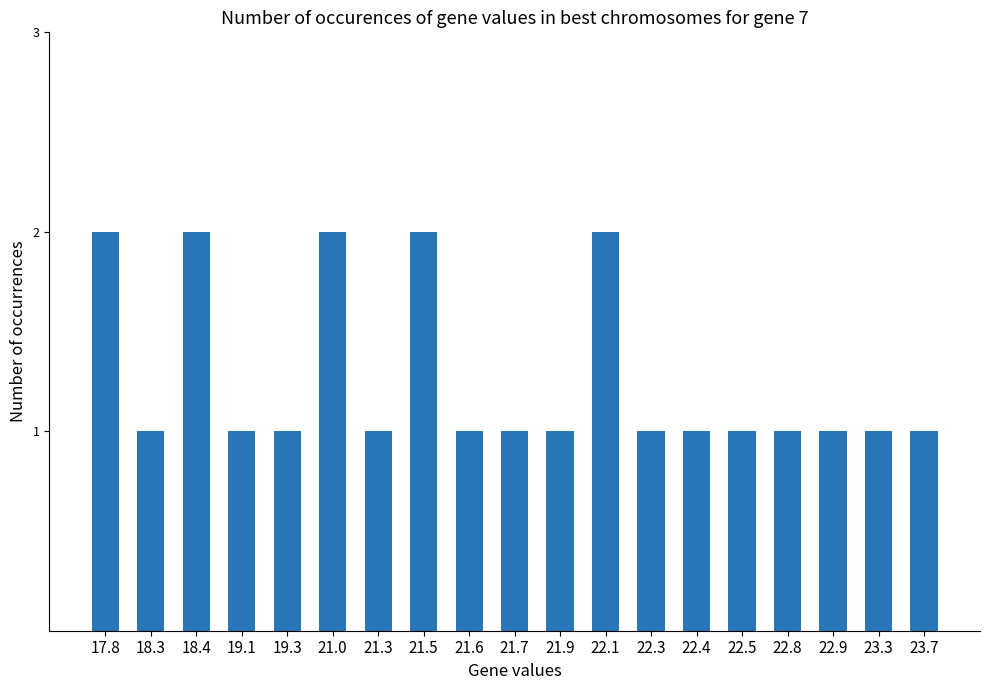

How many distinct data groups are displayed?

1